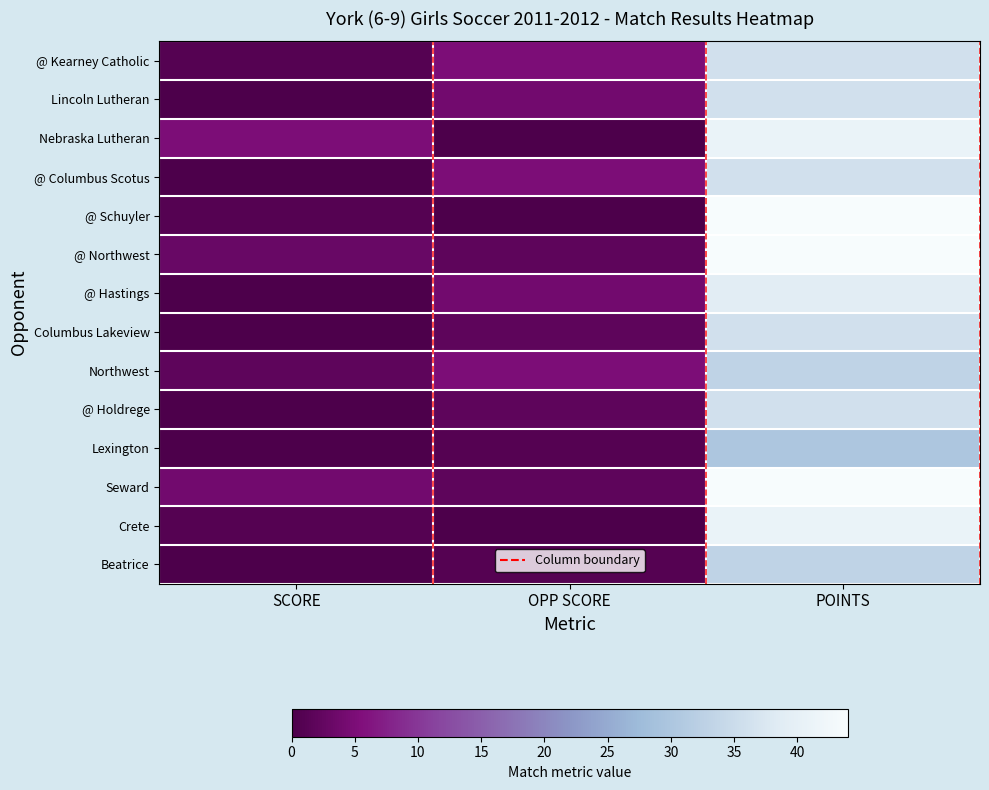

Which category has the lowest value across all series?

SCORE